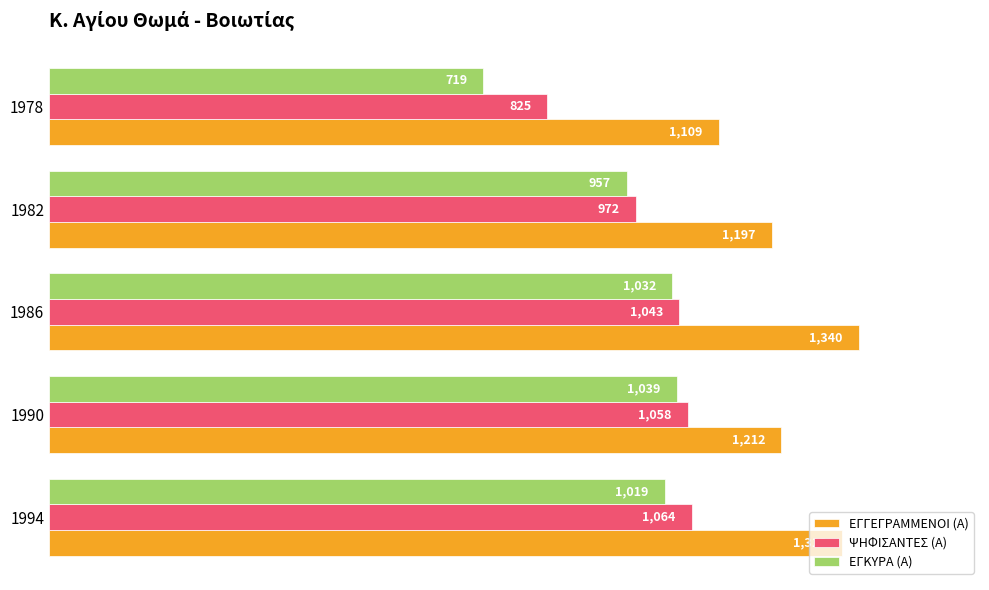

At how many categories does at least one series exceed 0?

5